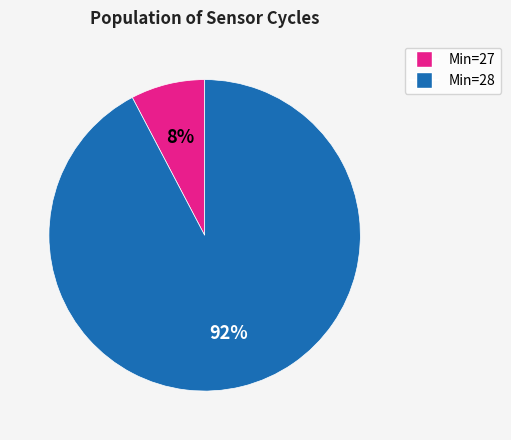

To the nearest percent, what is the average slice percentage?

50%